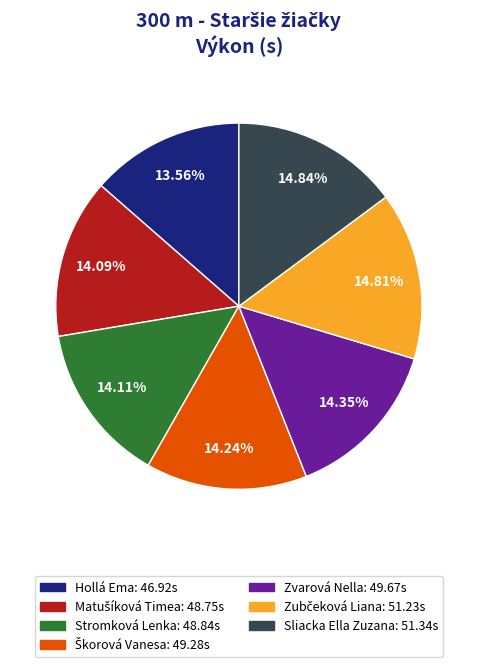

Do Stromková Lenka and Sliacka Ella Zuzana together represent more than half of the pie?

No